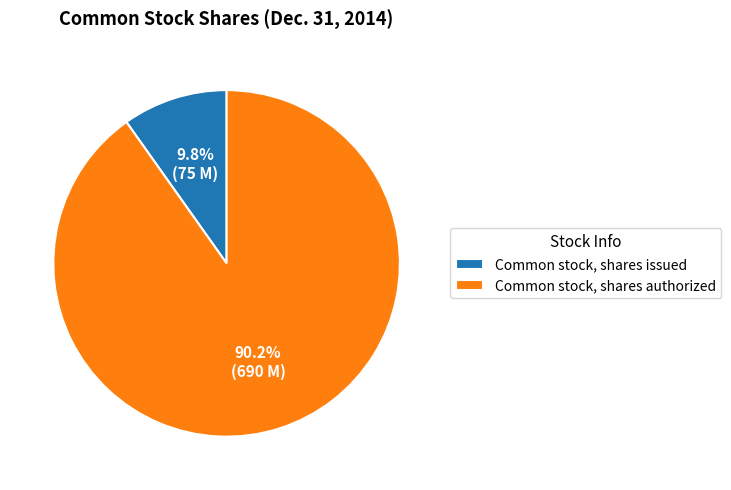

To the nearest percent, what portion does Common stock, shares issued represent?

10%